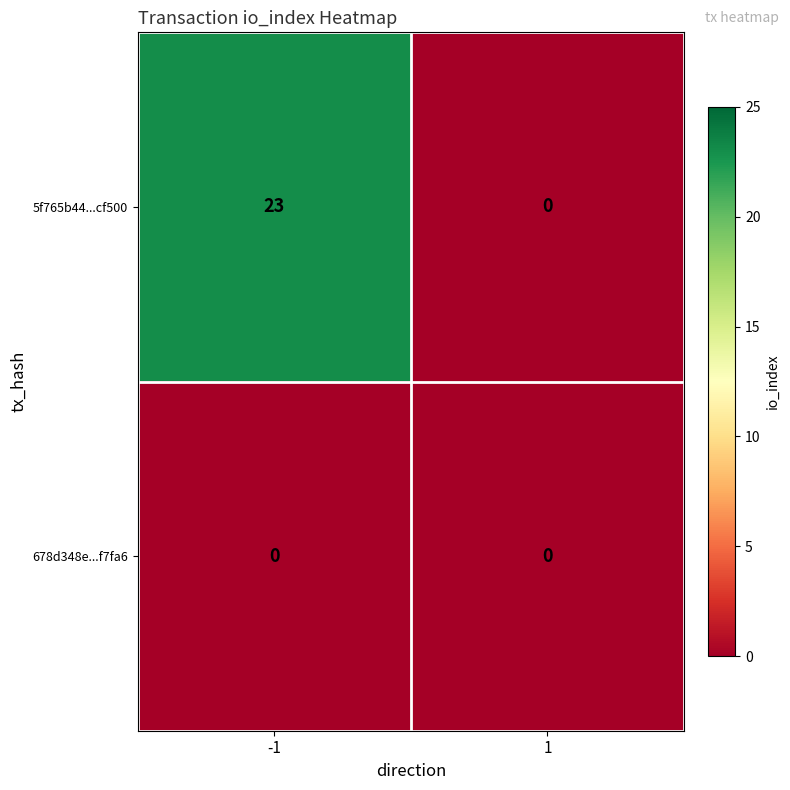

How many categories are shown in the chart?

2